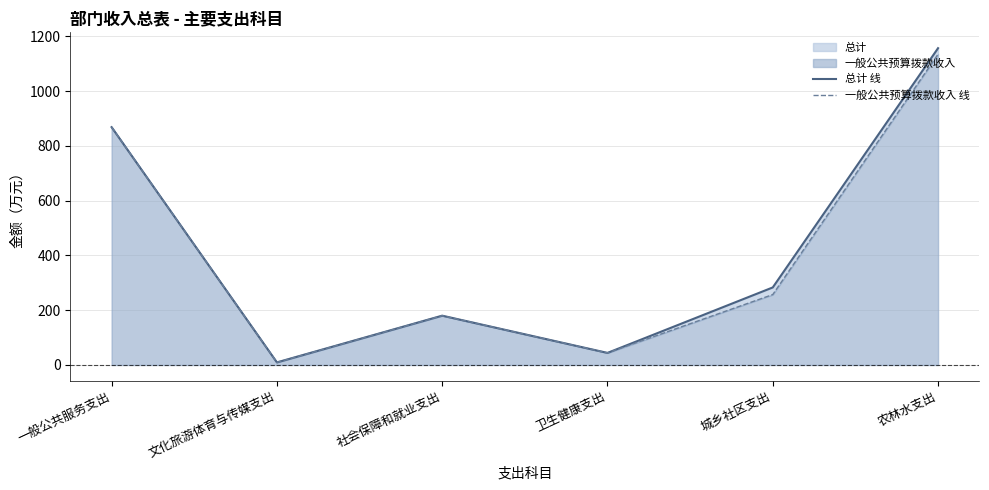

The value of 总计 线 at 社会保障和就业支出 is 254.5. True or false?

False